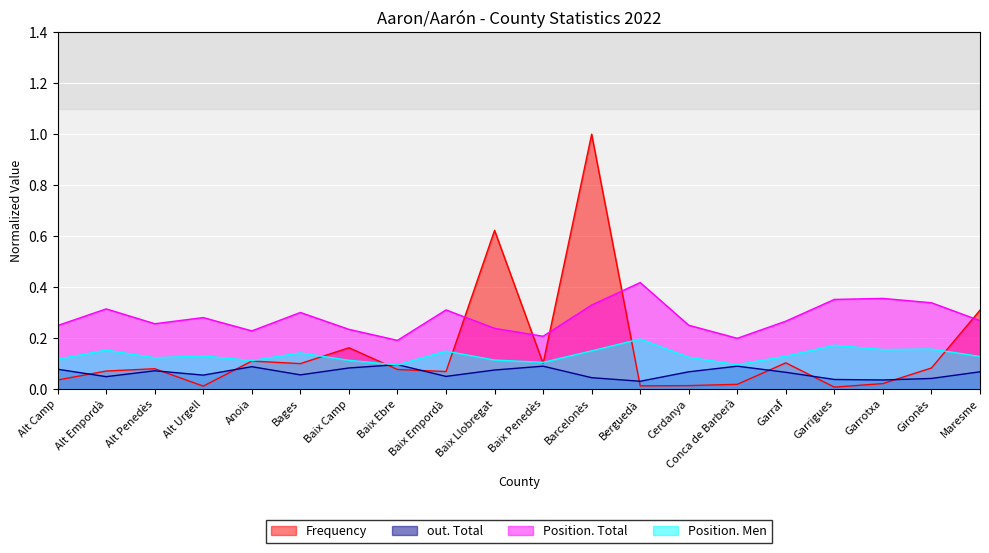

Which category has the highest value in the Frequency series?

Barcelonès